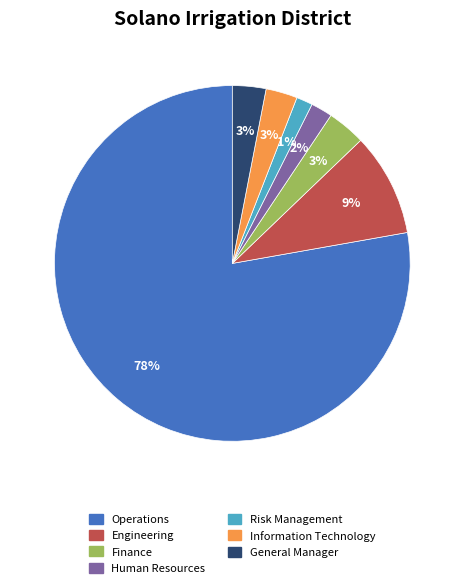

Count the number of slices in the pie.

7